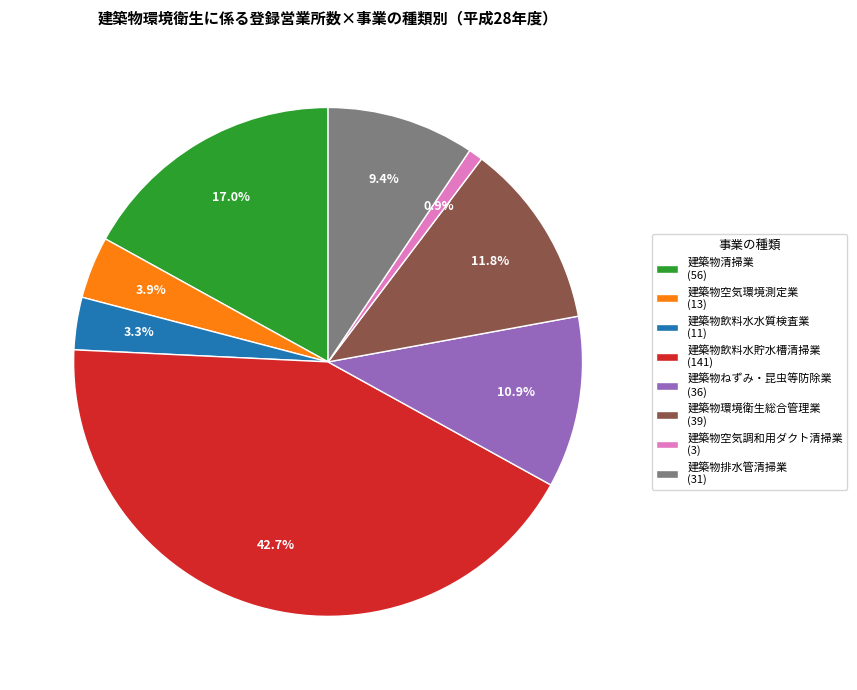

What is the smallest slice in the pie chart?

建築物空気調和用ダクト清掃業